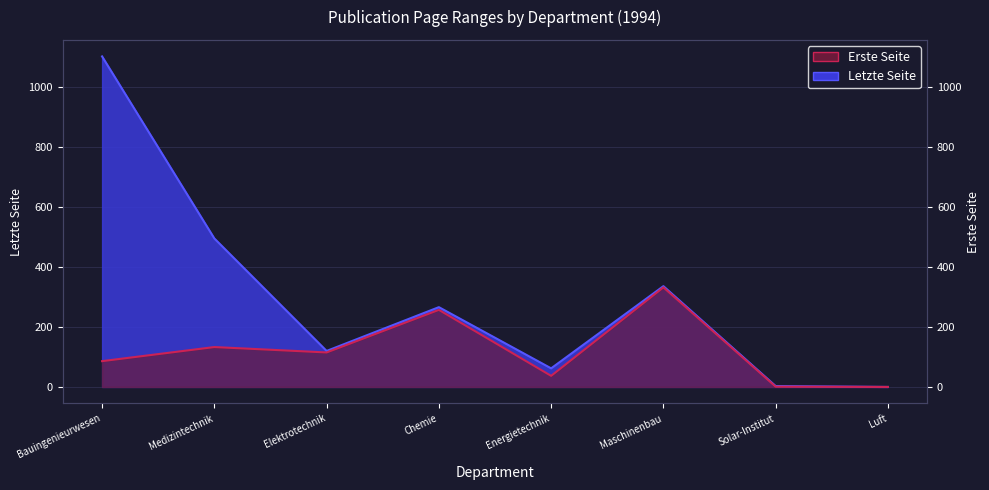

True or false: Erste Seite has a value of 2 at Solar-Institut.

False